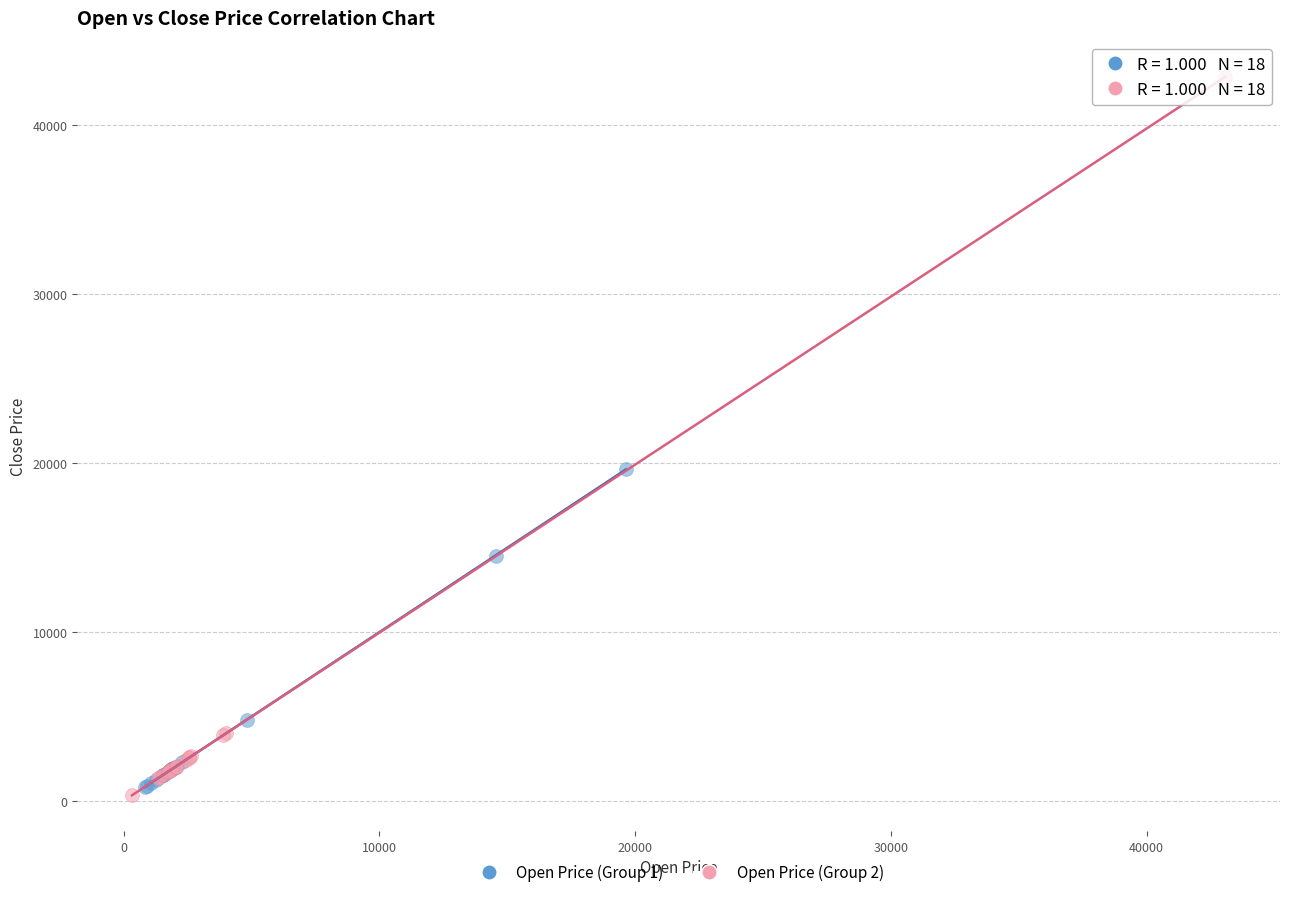

Which series reaches the maximum Y coordinate?

Open Price (Group 2)